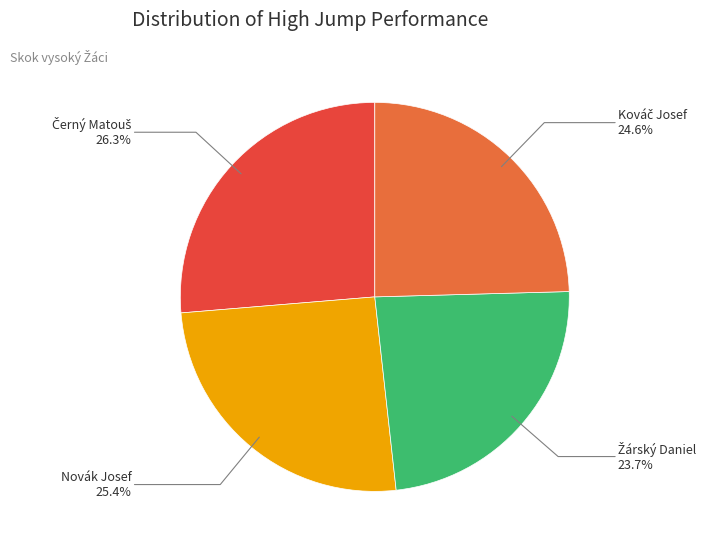

Does any single category account for the majority?

No